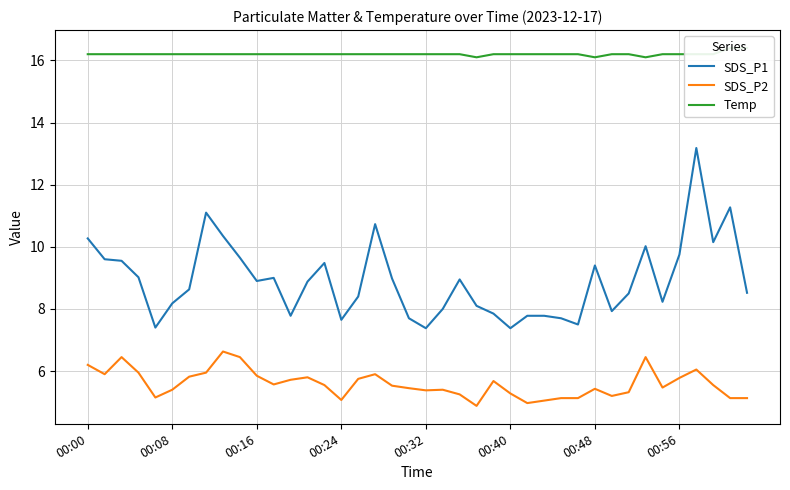

Which series has the largest total across all categories?

Temp